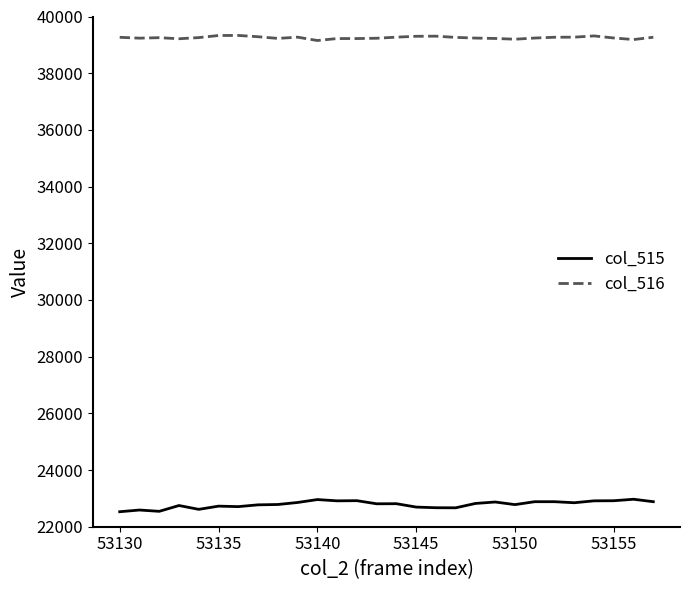

Which series has the largest total across all categories?

col_516